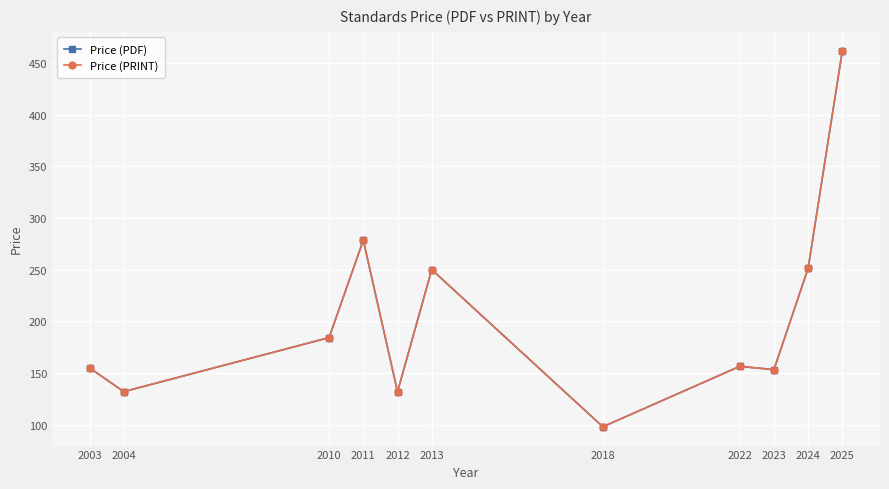

True or false: Price (PRINT) and Price (PDF) cross at least once.

False